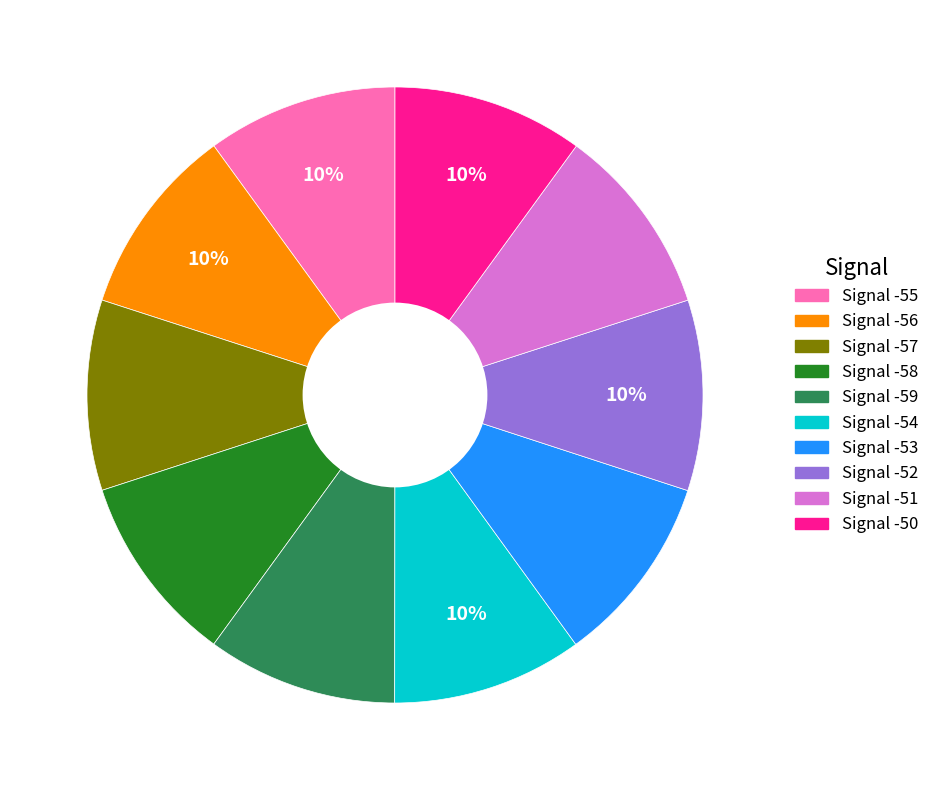

True or false: Signal -56 accounts for 1% of the total.

False